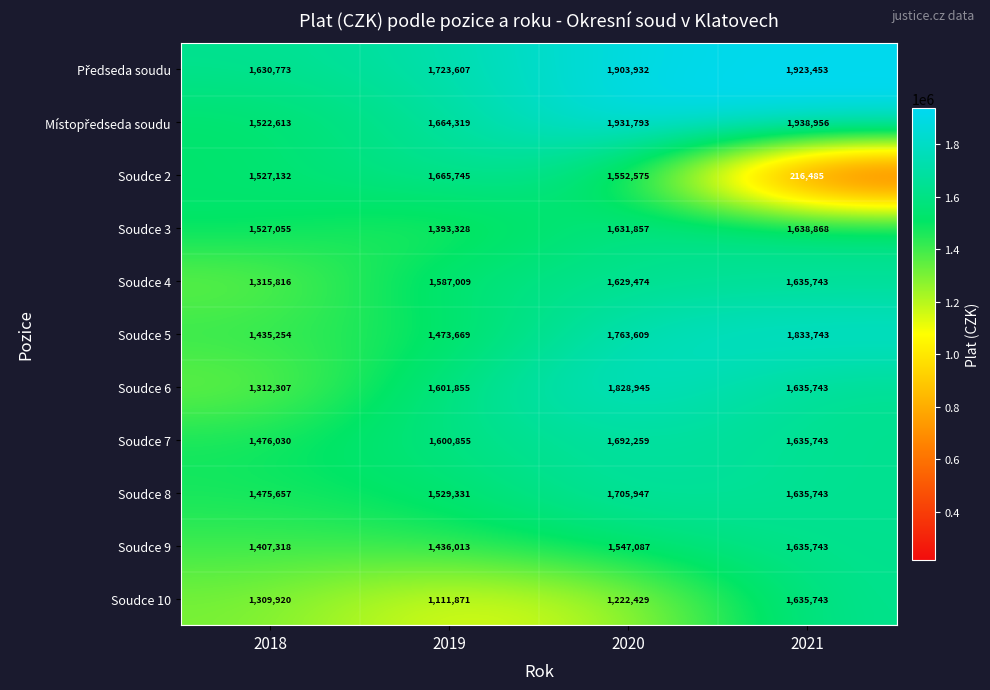

What is the total value across all series at 2020?

18409907